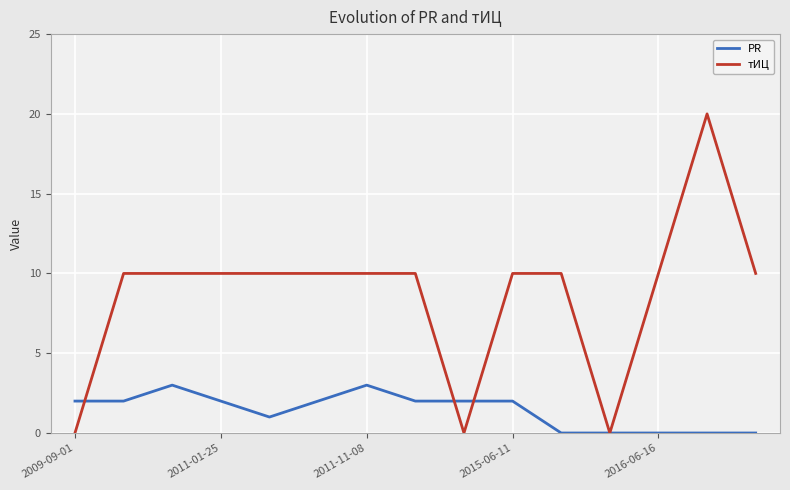

How many lines are shown in the chart?

2